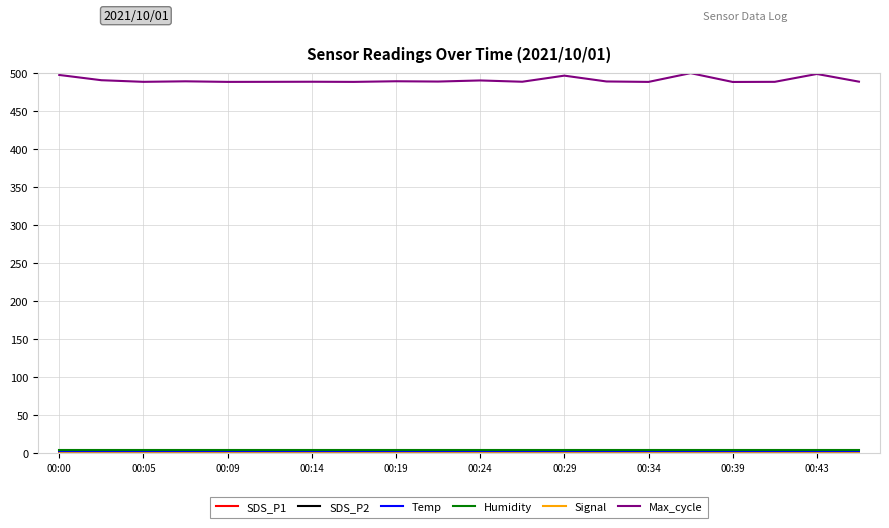

Which series has the largest total across all categories?

Max_cycle